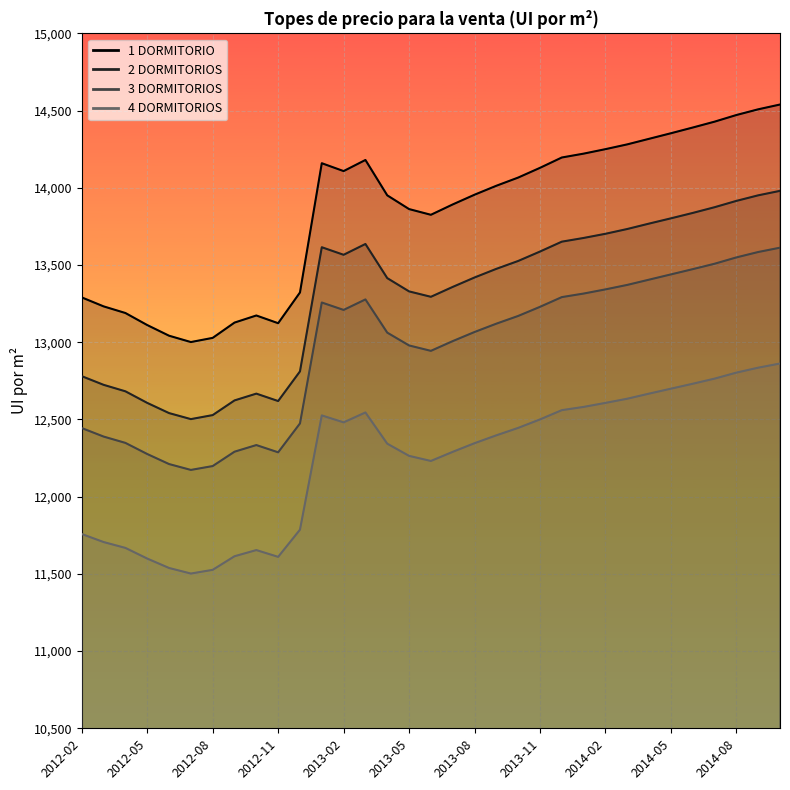

The value of 2 DORMITORIOS at 2014-05 is 3080. True or false?

False